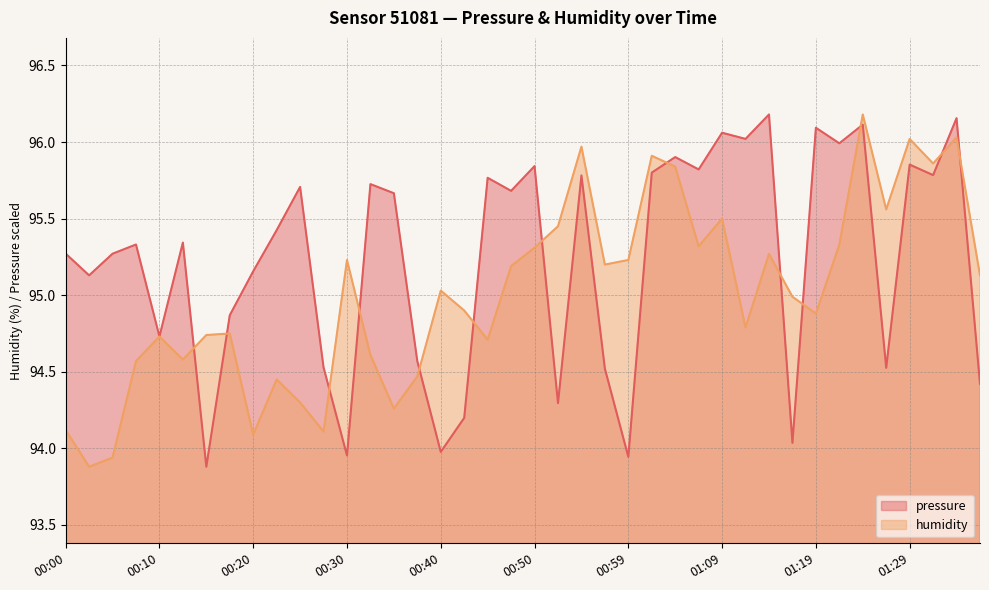

True or false: pressure has more than 0 points higher than both neighbors.

True